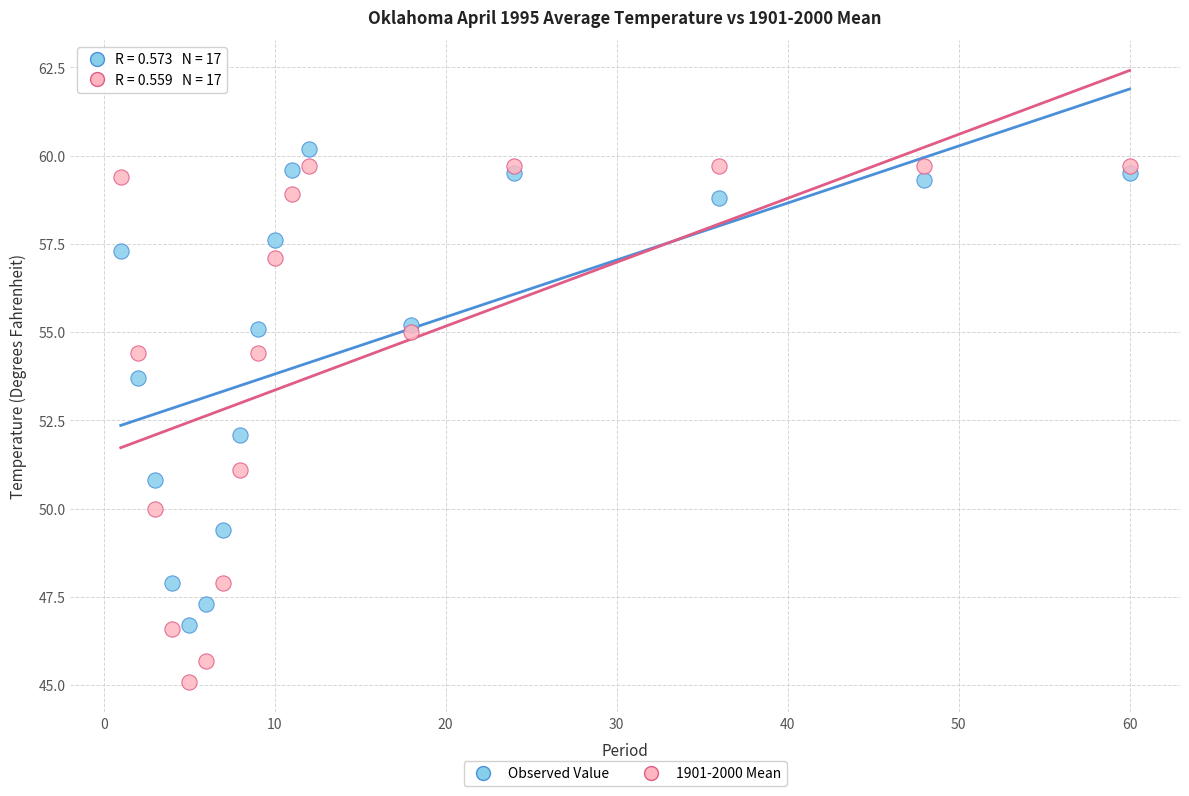

What is the X range (max minus min) for the scatter plot?

59.0